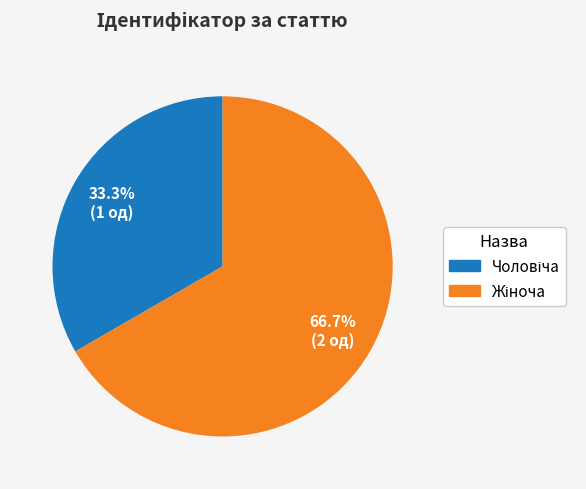

Does any single category account for the majority?

Yes